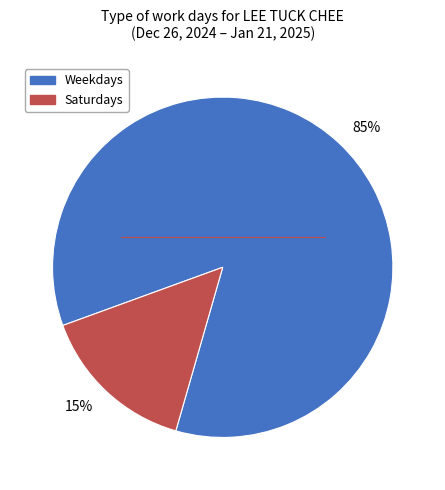

True or false: 15% accounts for 15% of the total.

True